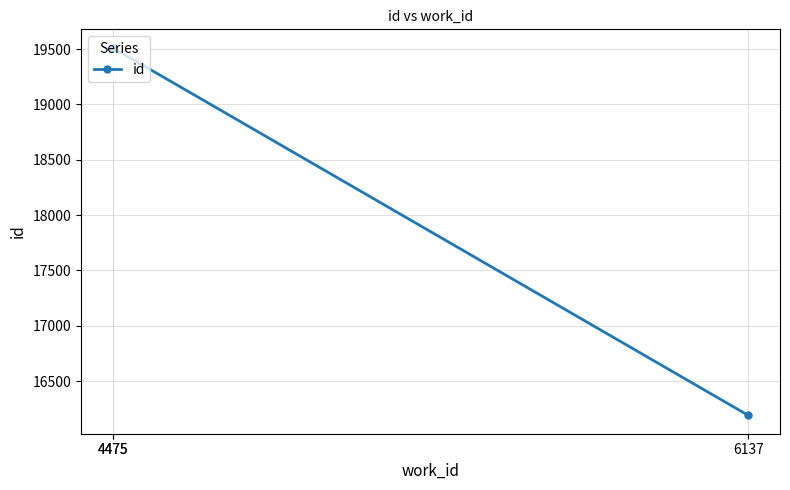

Read the value at 4475.

19512